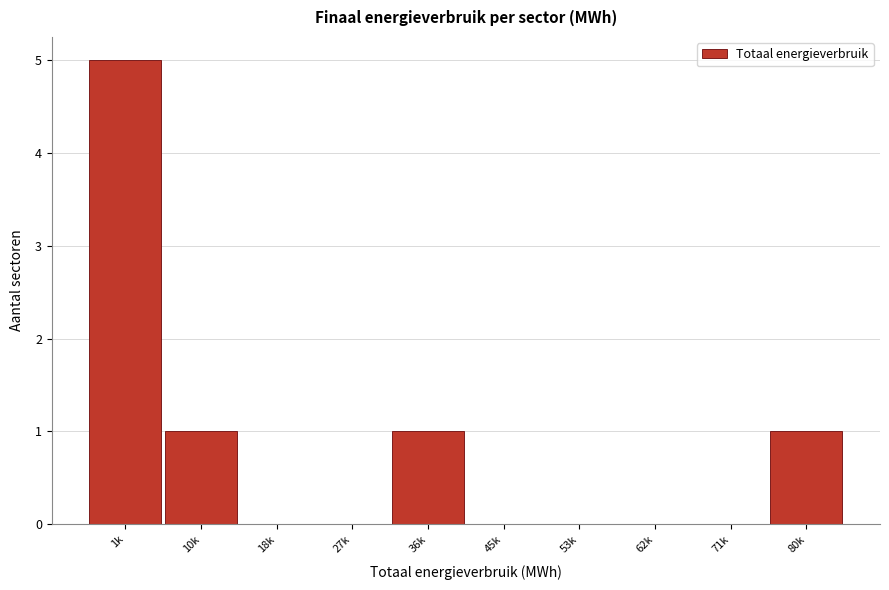

Reading right to left, extract all data points from this chart.

80k=1	71k=0	62k=0	53k=0	45k=0	36k=1	27k=0	18k=0	10k=1	1k=5